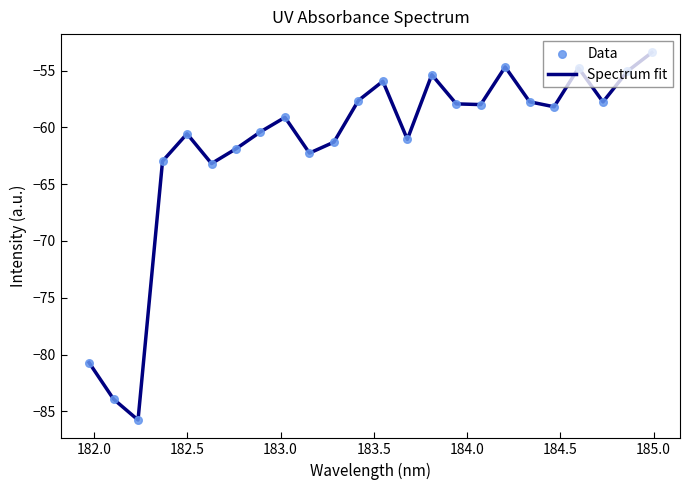

What is the maximum value shown in the chart?

-53.4